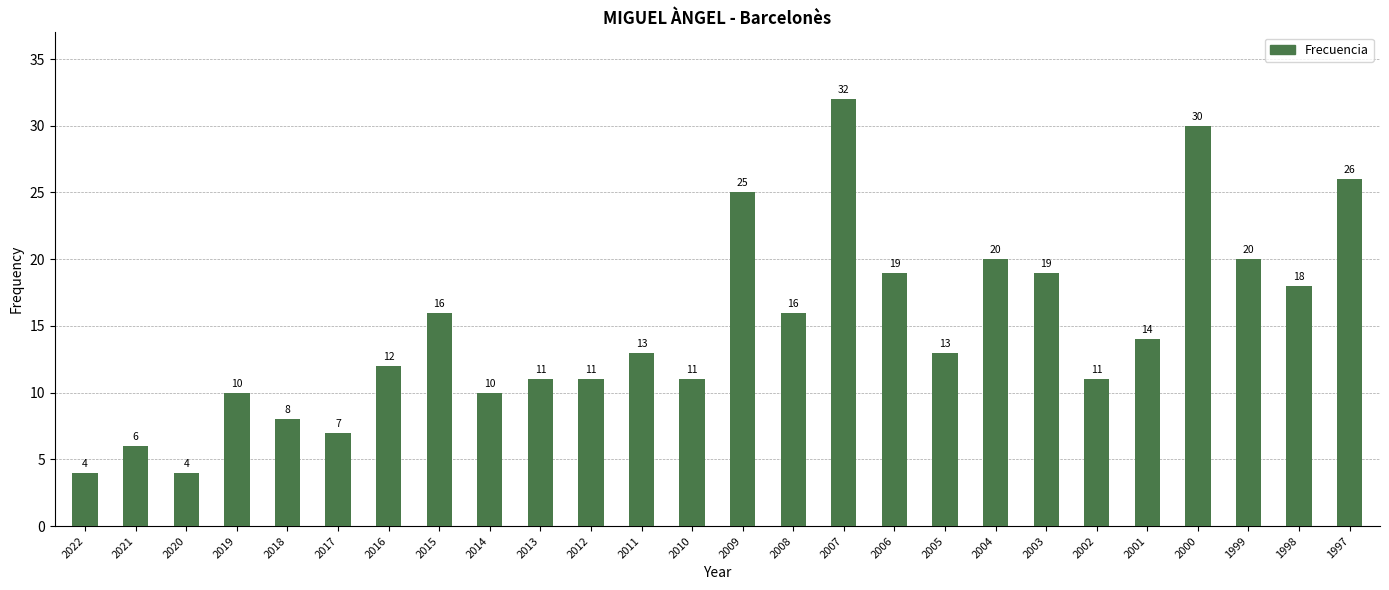

Reading left to right, extract all data points from this chart.

4	6	4	10	8	7	12	16	10	11	11	13	11	25	16	32	19	13	20	19	11	14	30	20	18	26